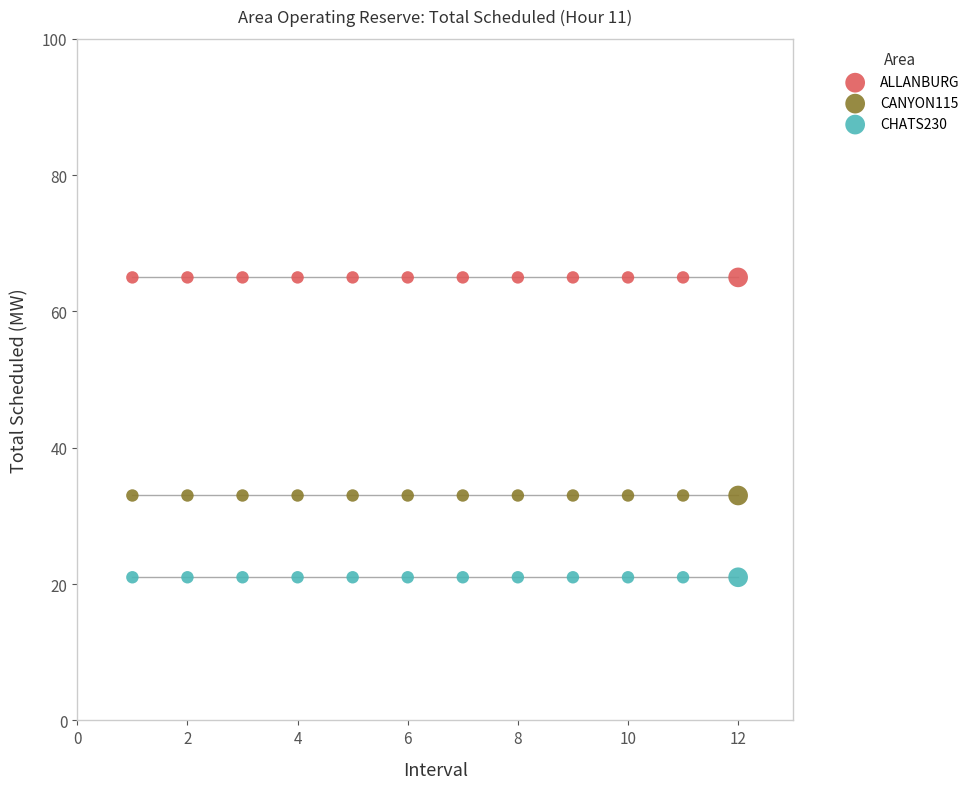

Which series contains the highest Y value?

ALLANBURG